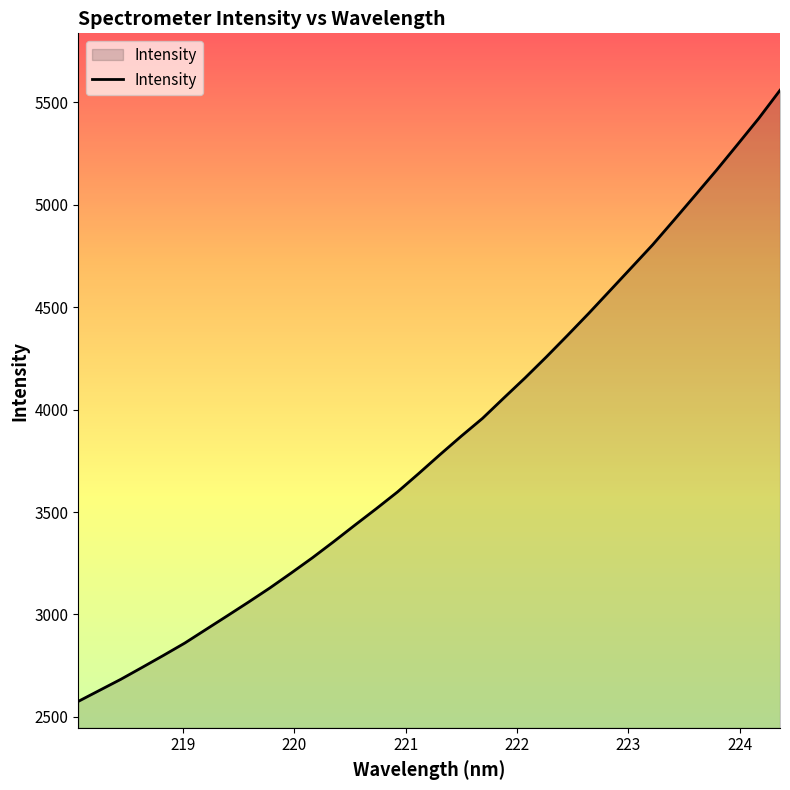

Count the number of values greater than 3780.

17